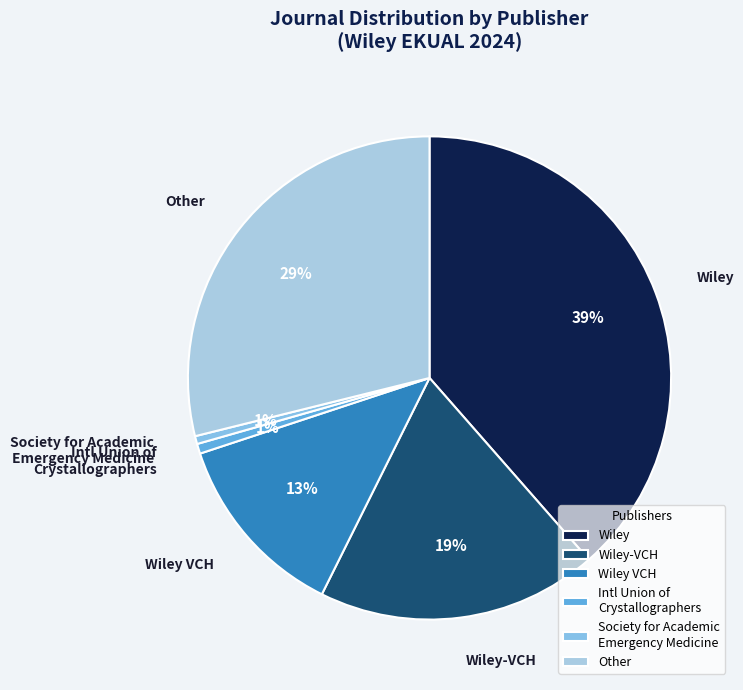

What percentage is the Intl Union of Crystallographers slice, to the nearest percent?

1%